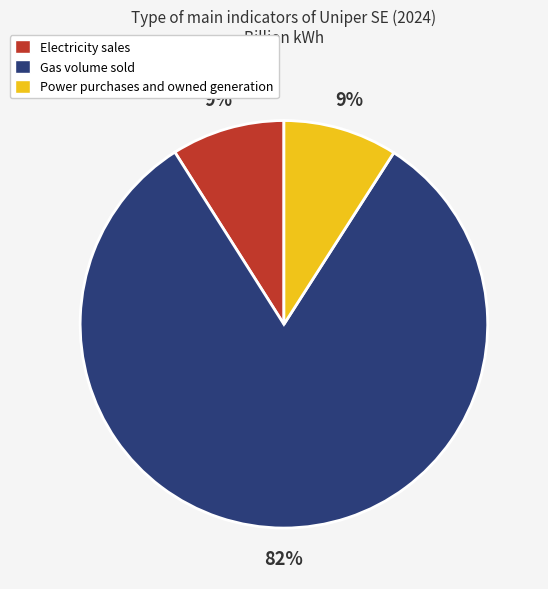

How many slices are in this pie chart?

3